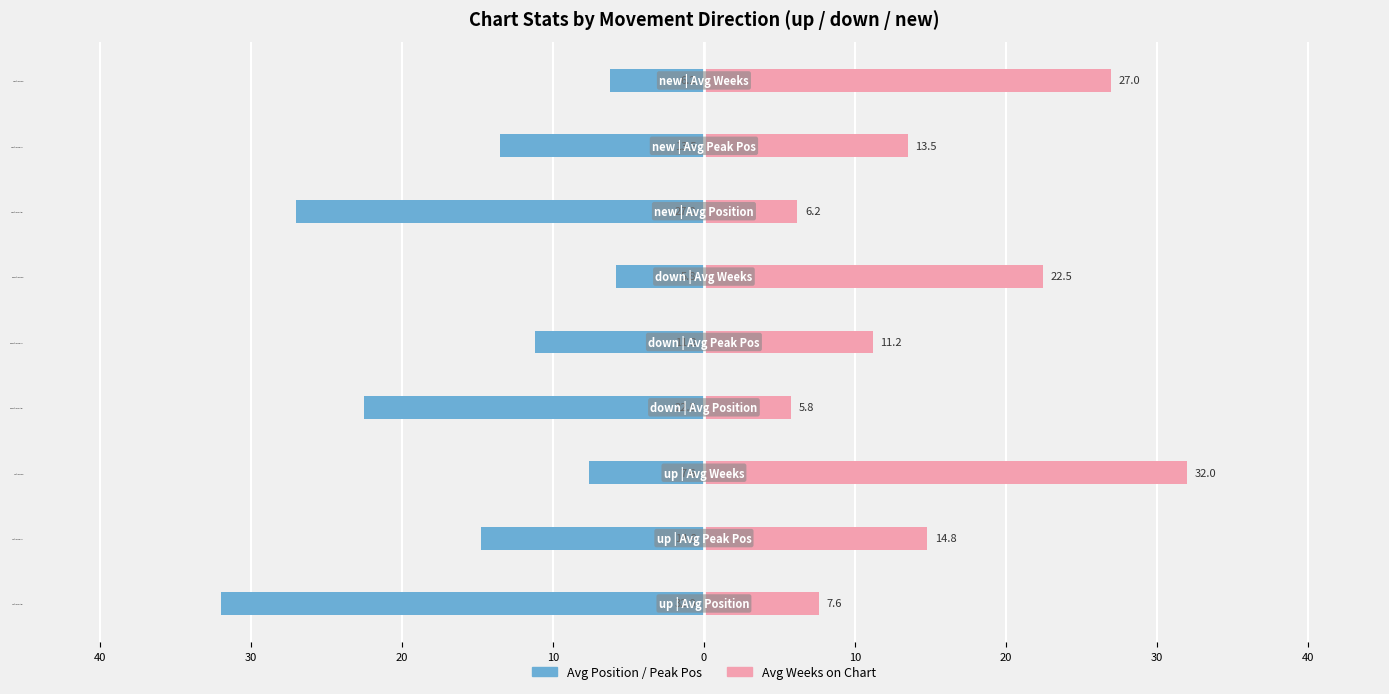

How many data points in Avg Position / Peak Pos are less than -13?

5